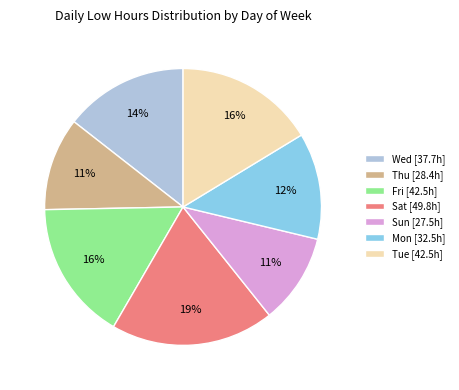

To the nearest percent, what is the difference between the Fri [42.5h] and Sat [49.8h] slice percentages?

3%